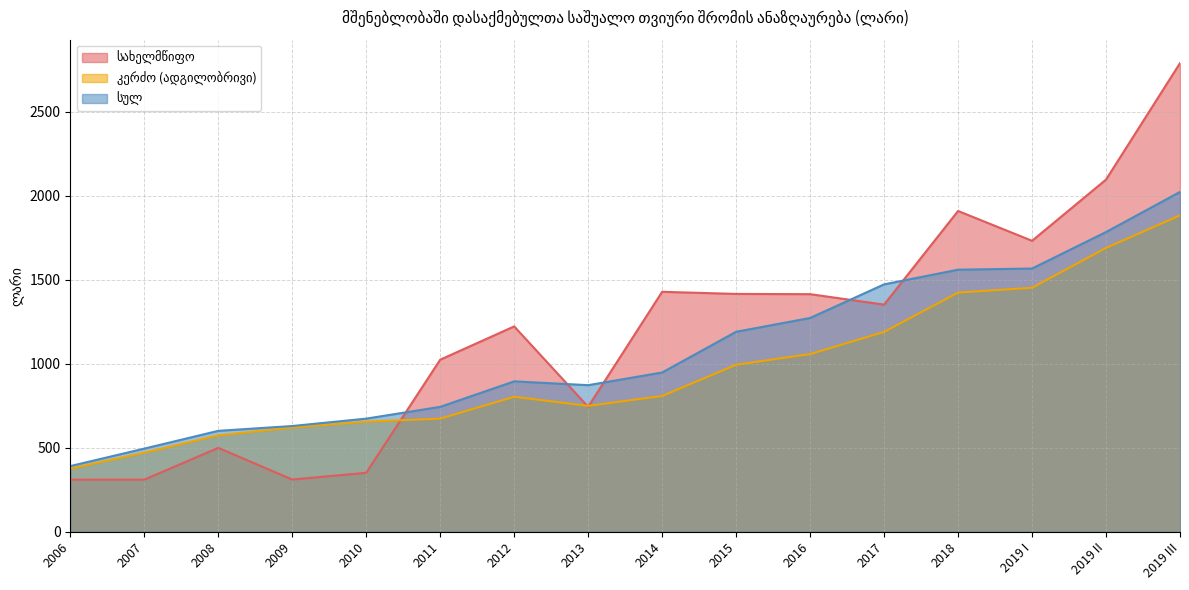

What are all the series names shown in the legend?

სახელმწიფო, კერძო (ადგილობრივი), სულ